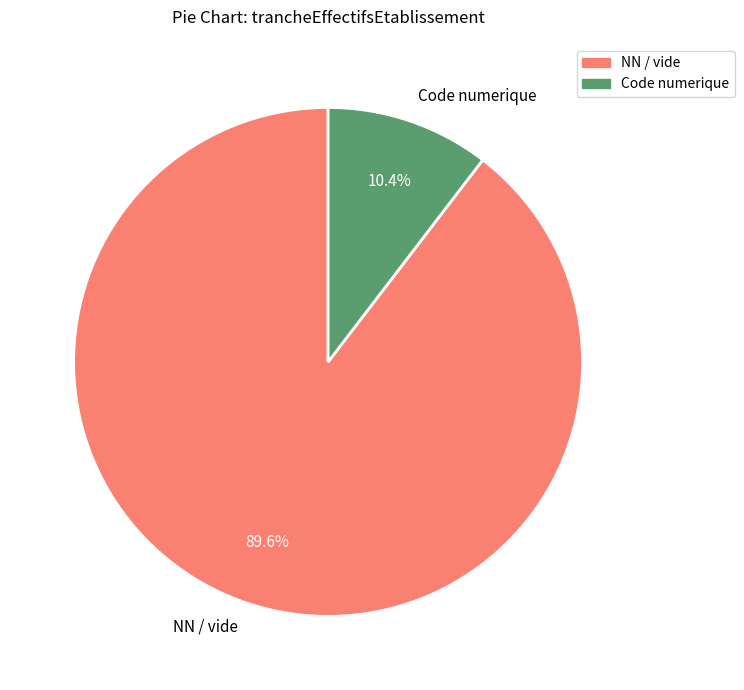

Between NN / vide and Code numerique, which is larger?

NN / vide